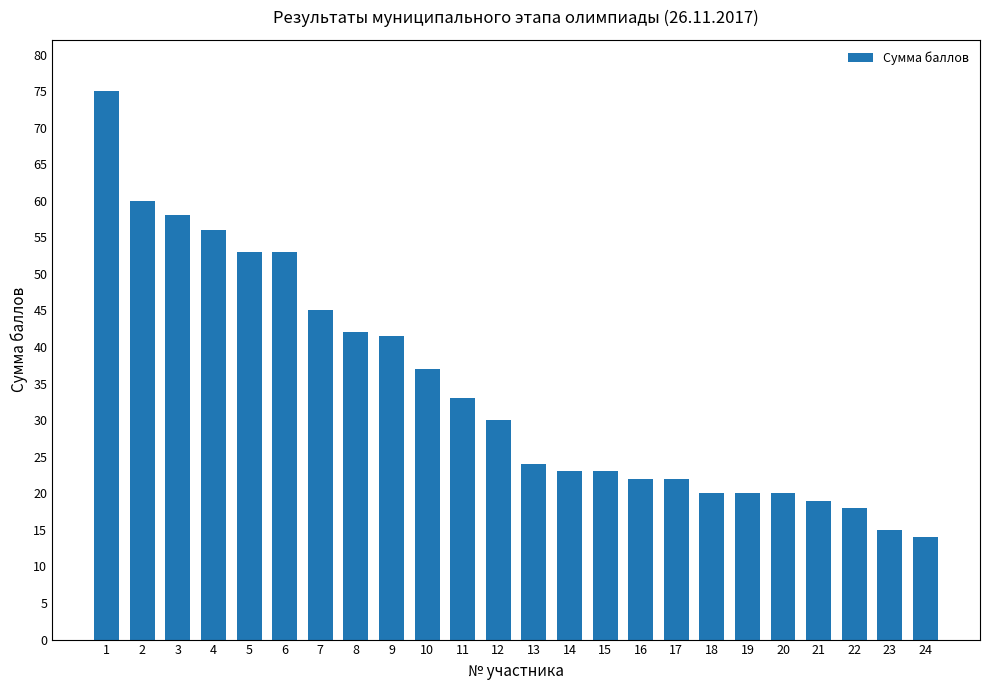

Where is the data nearest to the value 44?

7